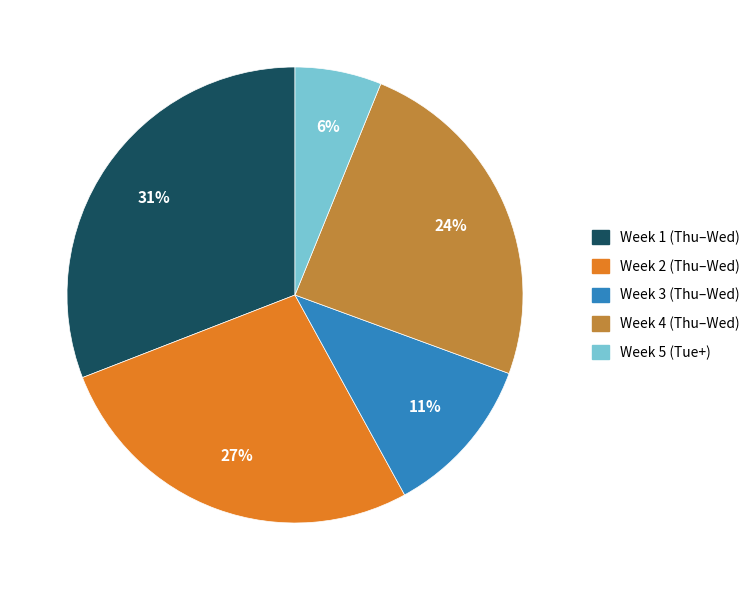

Count the number of slices in the pie.

5